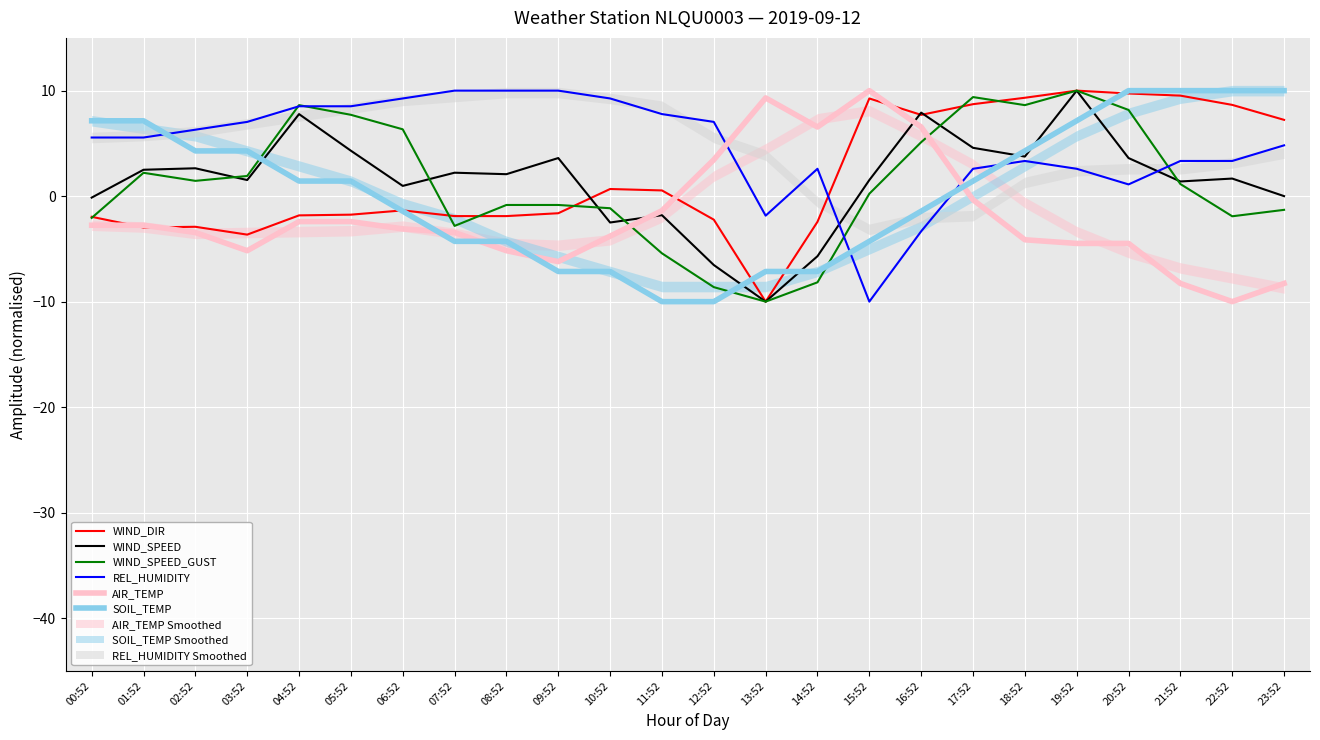

The value of AIR_TEMP at 17:52 is -0.3. True or false?

True